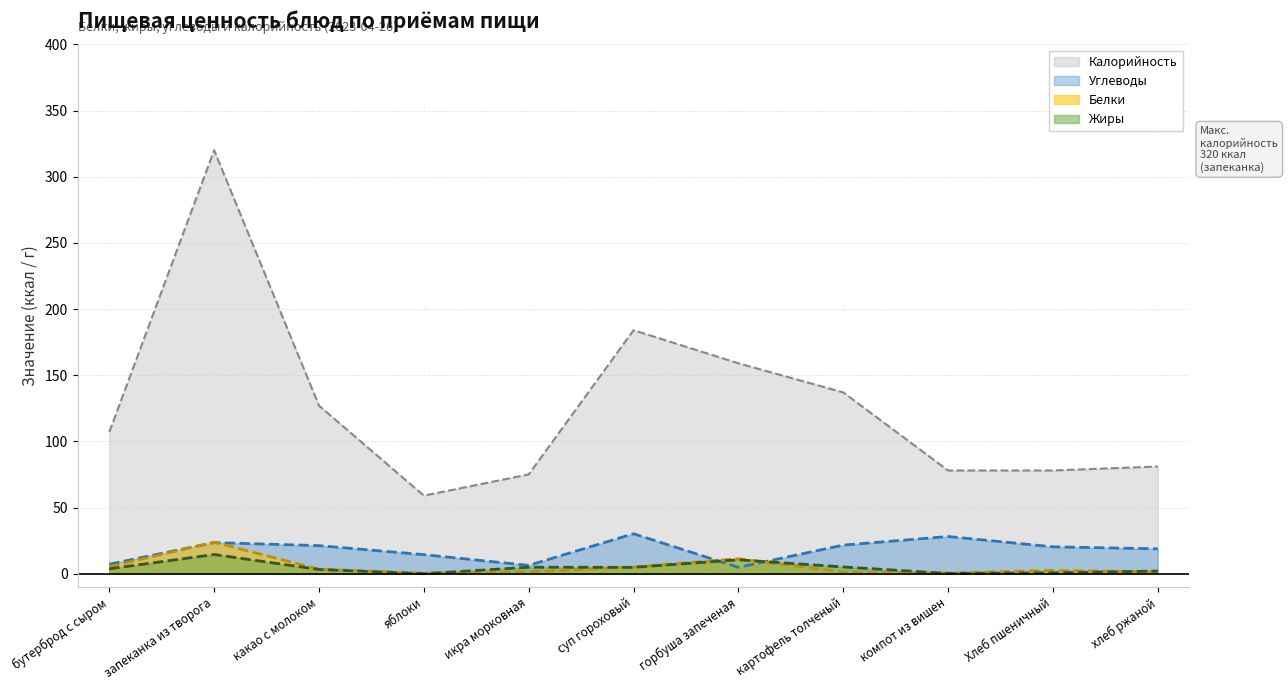

How many times do Жиры and Белки cross each other?

5